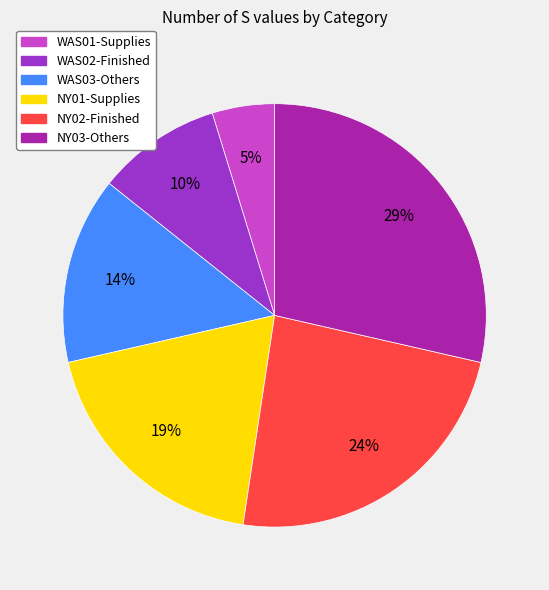

Which category has the smallest portion of the pie?

WAS01-Supplies